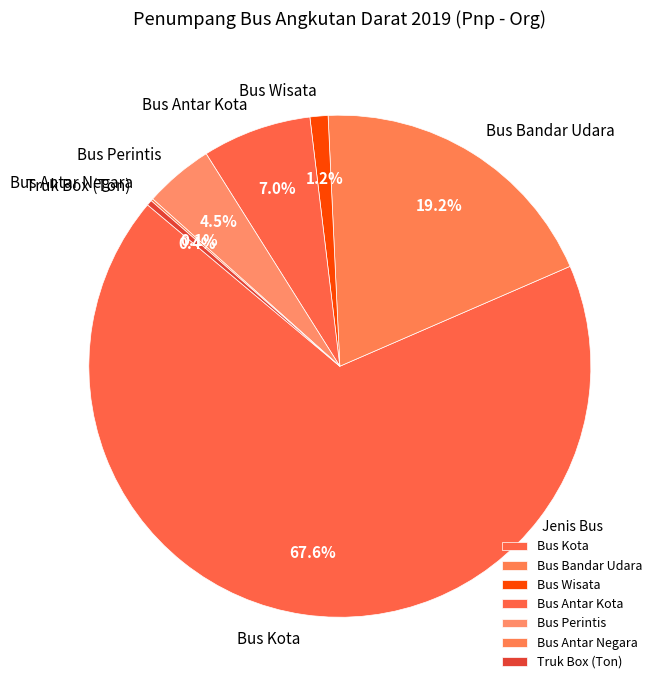

How much of the chart is everything except Bus Kota?

32.4%